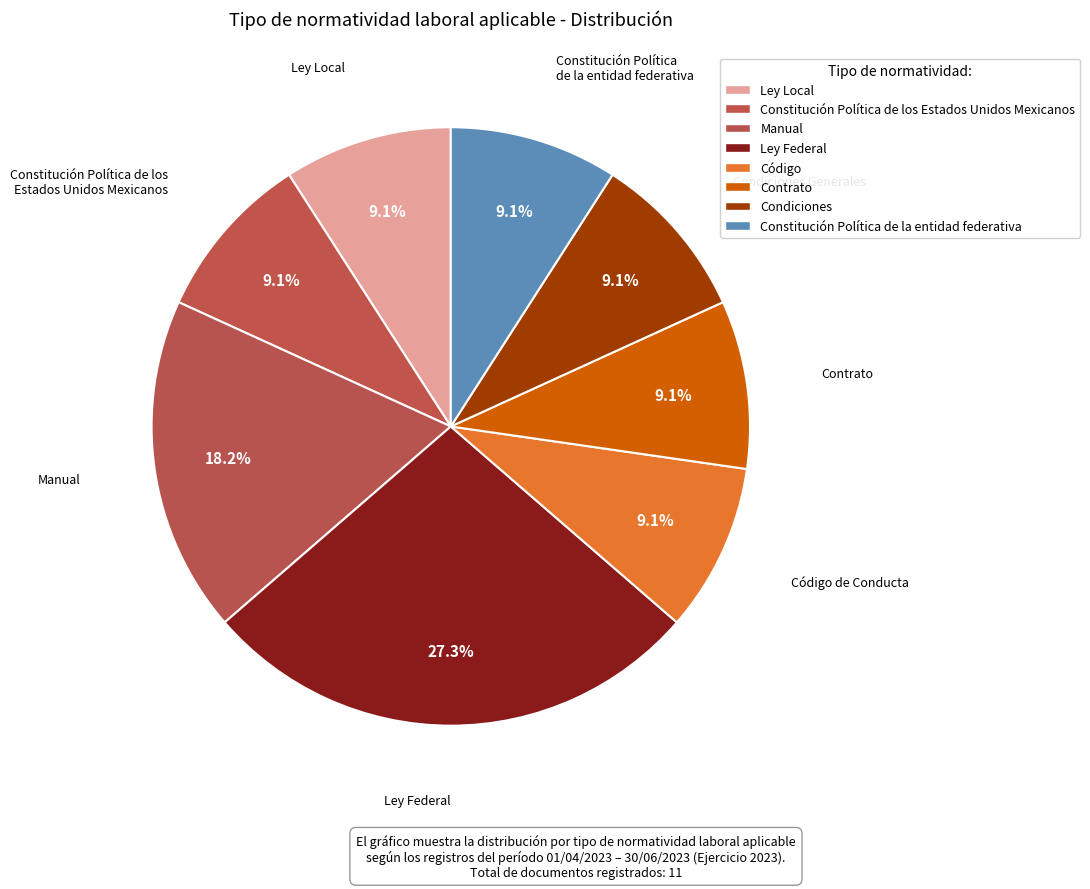

Rank the categories by value from highest to lowest.

Ley Federal, Manual, Ley Local, Constitución Política de los Estados Unidos Mexicanos, Código, Contrato, Condiciones, Constitución Política de la entidad federativa